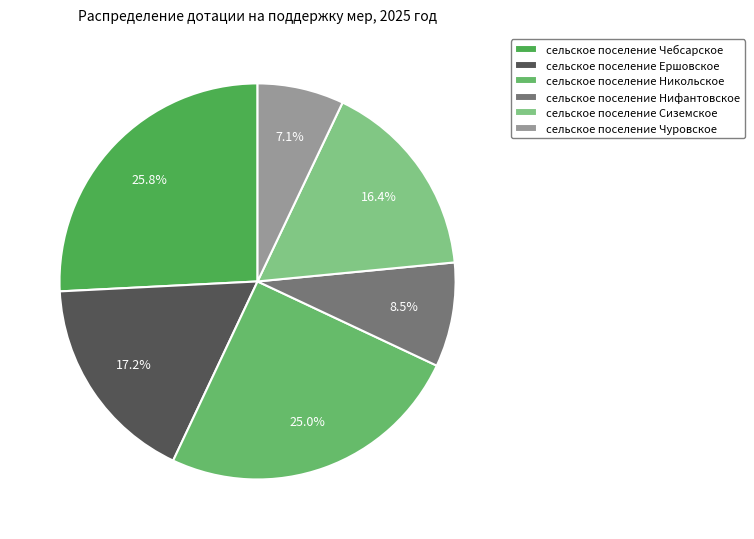

To the nearest percent, what percentage of the pie is сельское поселение Нифантовское?

9%